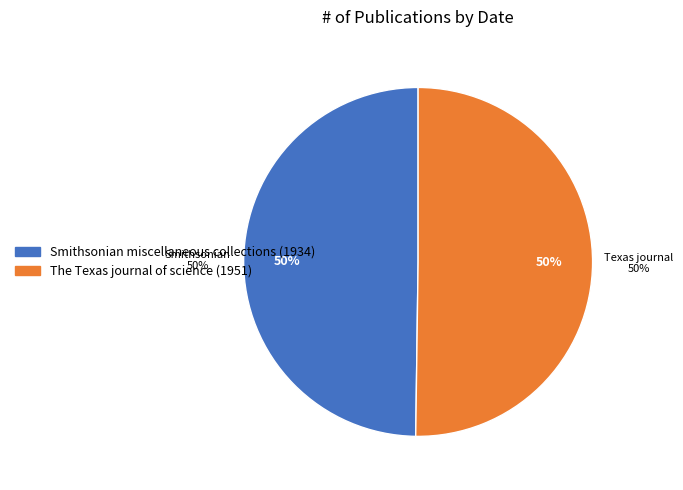

Approximately how many times larger is the value at The Texas journal of science (1951) compared to Smithsonian miscellaneous collections (1934)?

1.0